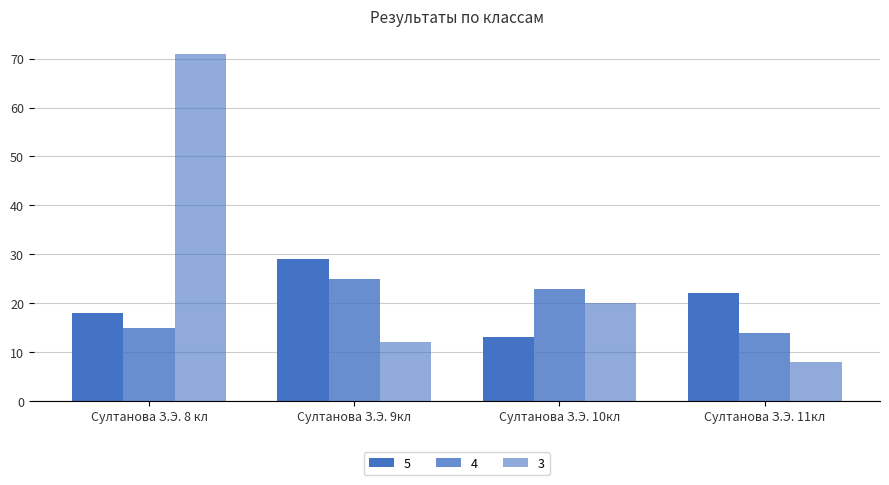

What is the sum of all 3 values?

111